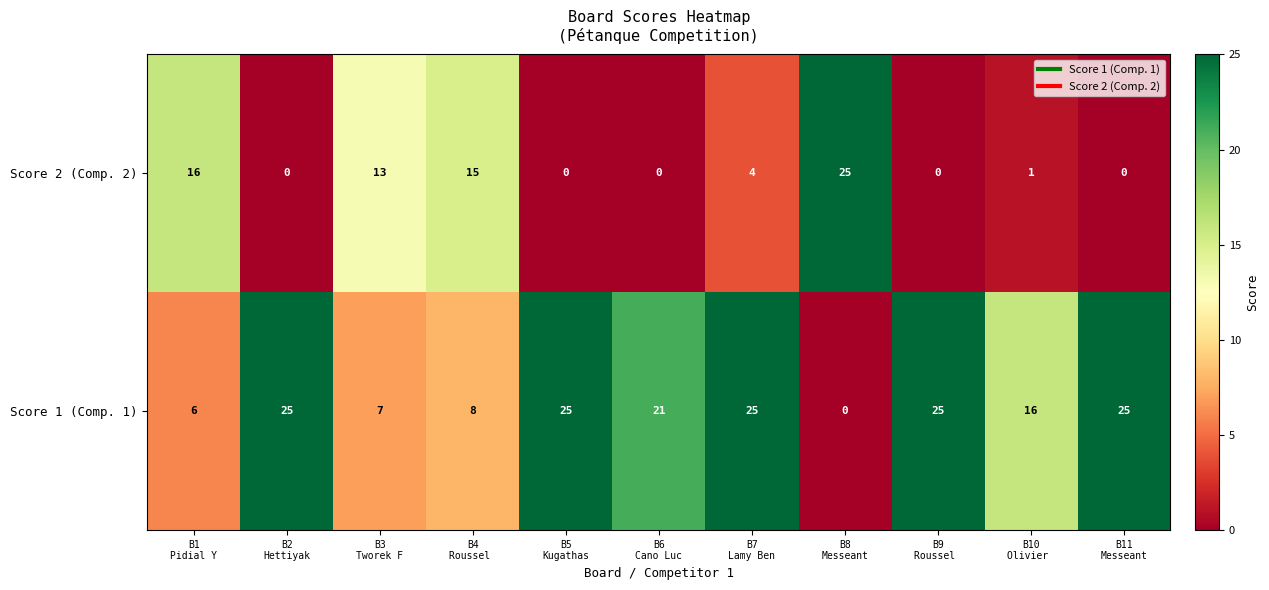

What is the difference between the maximum and minimum values in the Score 1 (Comp. 1) series?

25